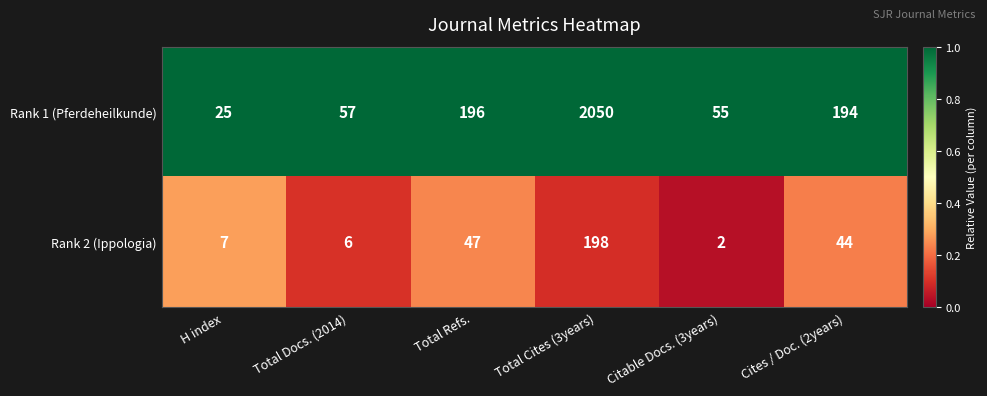

What is the difference between the Rank 1 (Pferdeheilkunde) values at H index and Citable Docs. (3years)?

30